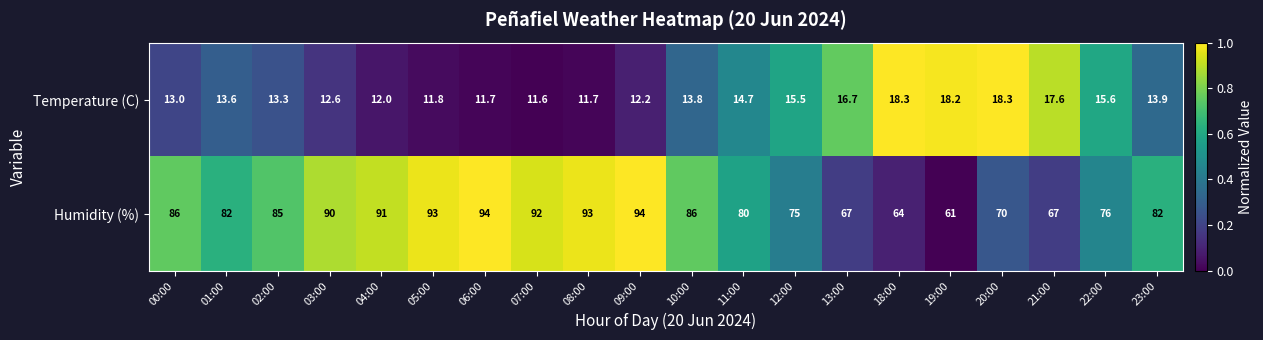

Which series has the widest spread of values?

Humidity (%)